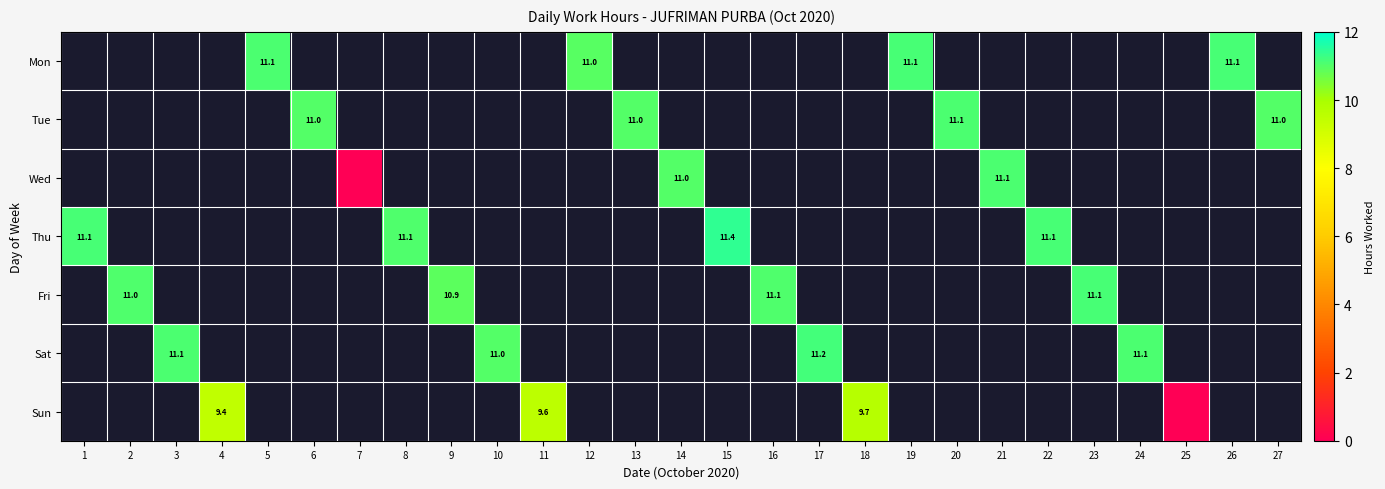

The value of Mon at 26 is 11.1. True or false?

True